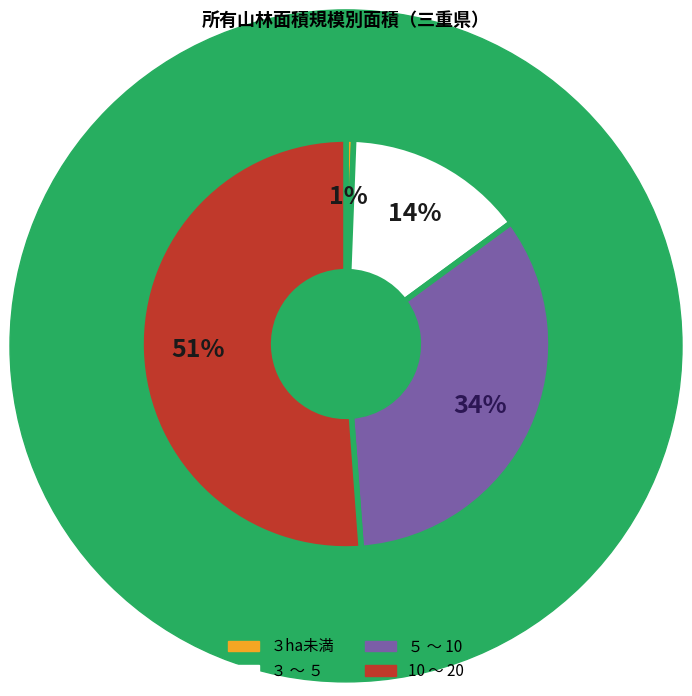

Do ３ha未満 and ３ ～ ５ together represent more than half of the pie?

No